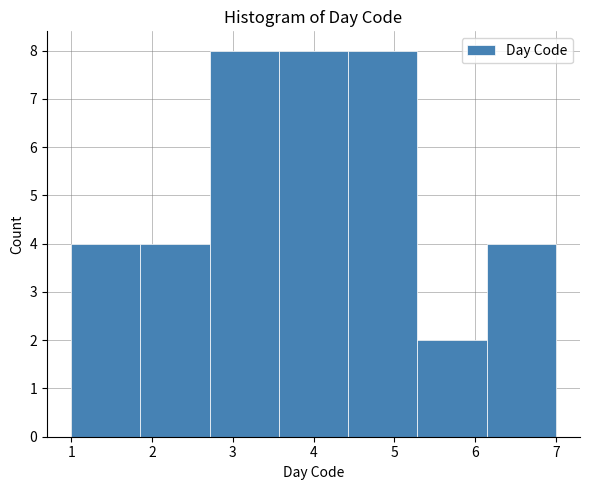

Reading left to right, list every bar in this chart as the range it spans on the x-axis followed by its height. Neither the bar edges nor the heights are printed on the chart, so give them approximately, as read against the axes.

1.0 to 1.9: 4
1.9 to 2.7: 4
2.7 to 3.6: 8
3.6 to 4.4: 8
4.4 to 5.3: 8
5.3 to 6.1: 2
6.1 to 7.0: 4